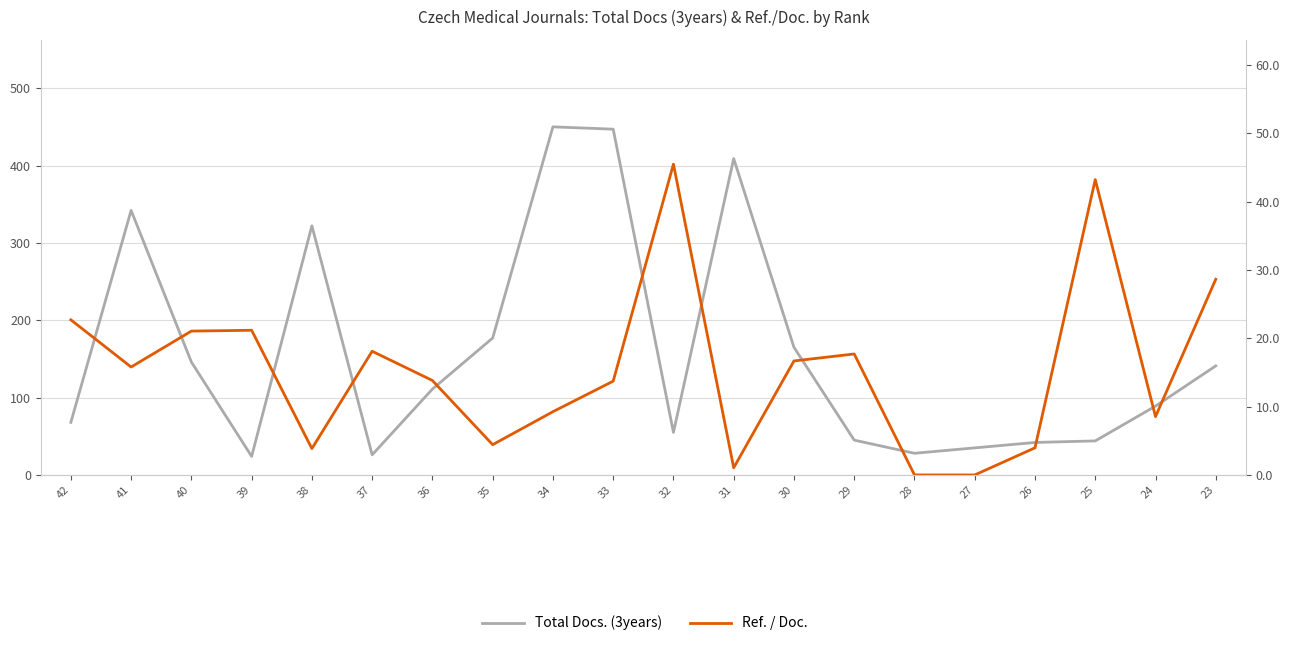

True or false: Total Docs. (3years) has more than 2 points higher than both neighbors.

True